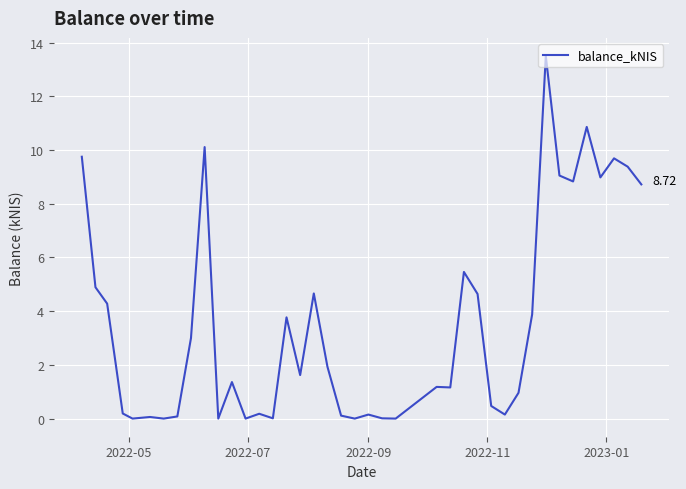

True or false: the data has more than 1 interior local peaks.

True